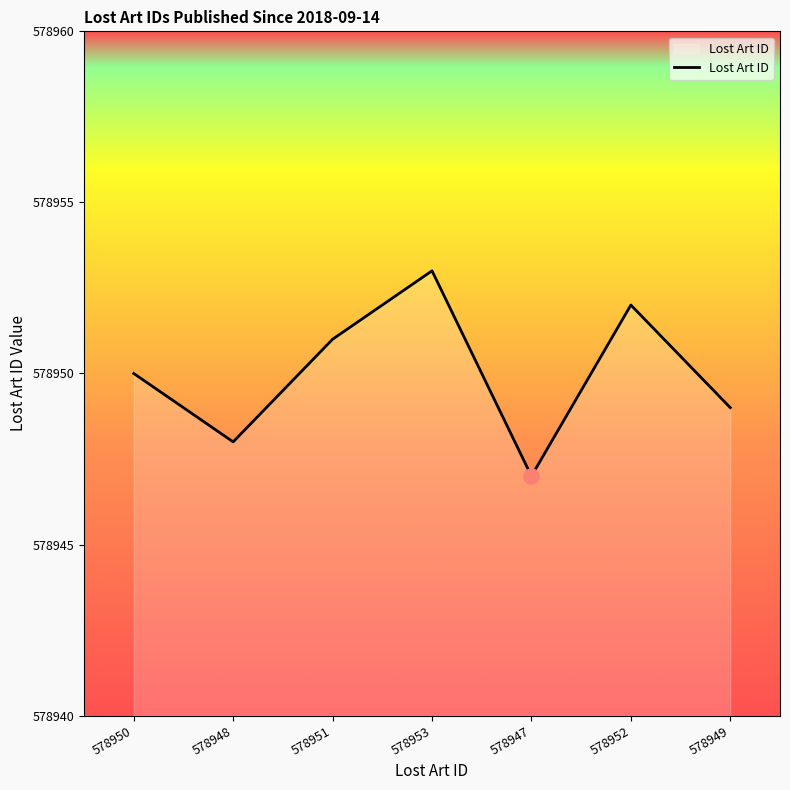

Which has a higher value, 578952 or 578947?

578952